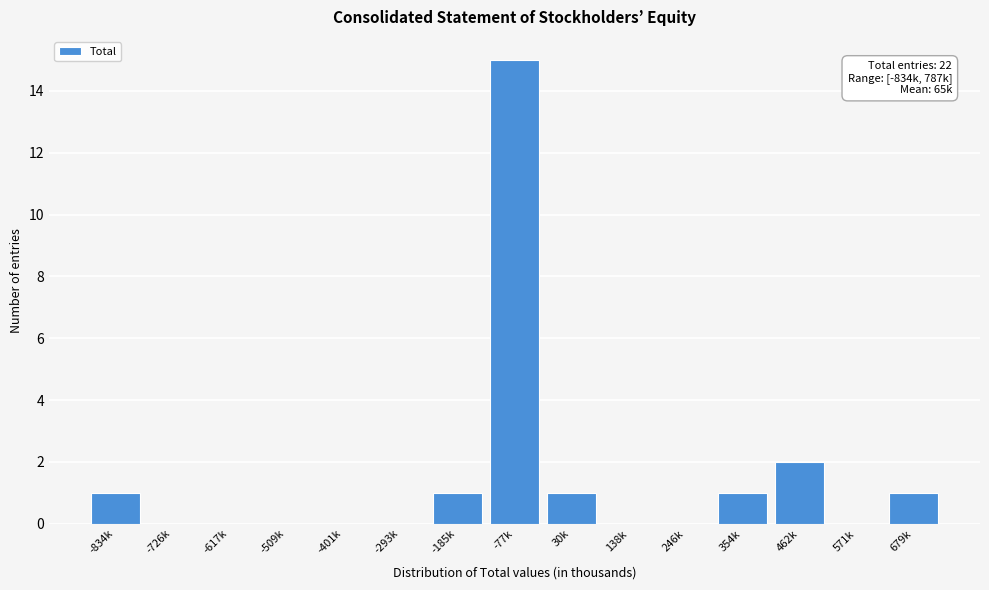

Reading right to left, what are all the values shown in this chart?

679k=1	571k=0	462k=2	354k=1	246k=0	138k=0	30k=1	-77k=15	-185k=1	-293k=0	-401k=0	-509k=0	-617k=0	-726k=0	-834k=1